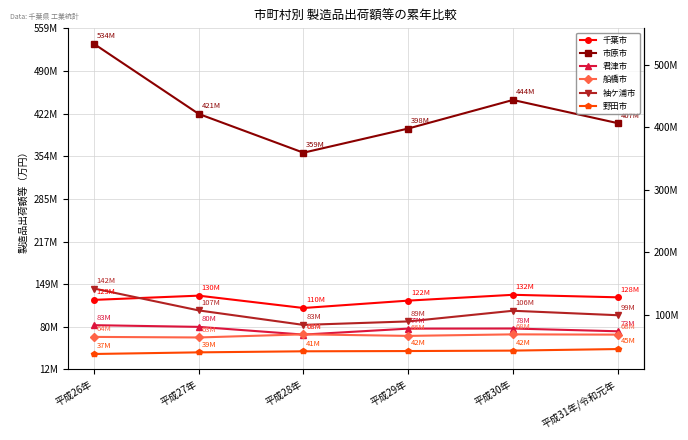

True or false: 袖ケ浦市 and 君津市 cross at least once.

False